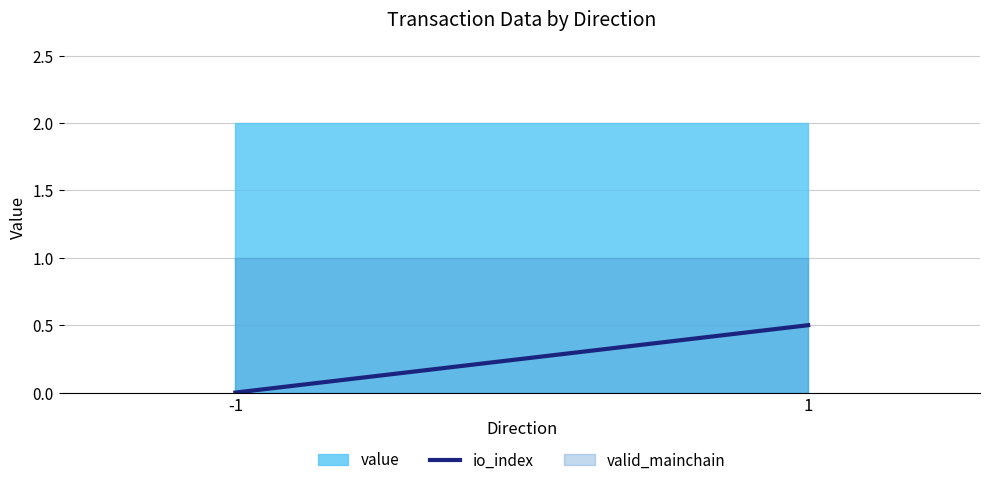

Does the chart display data point markers on the line(s)?

No